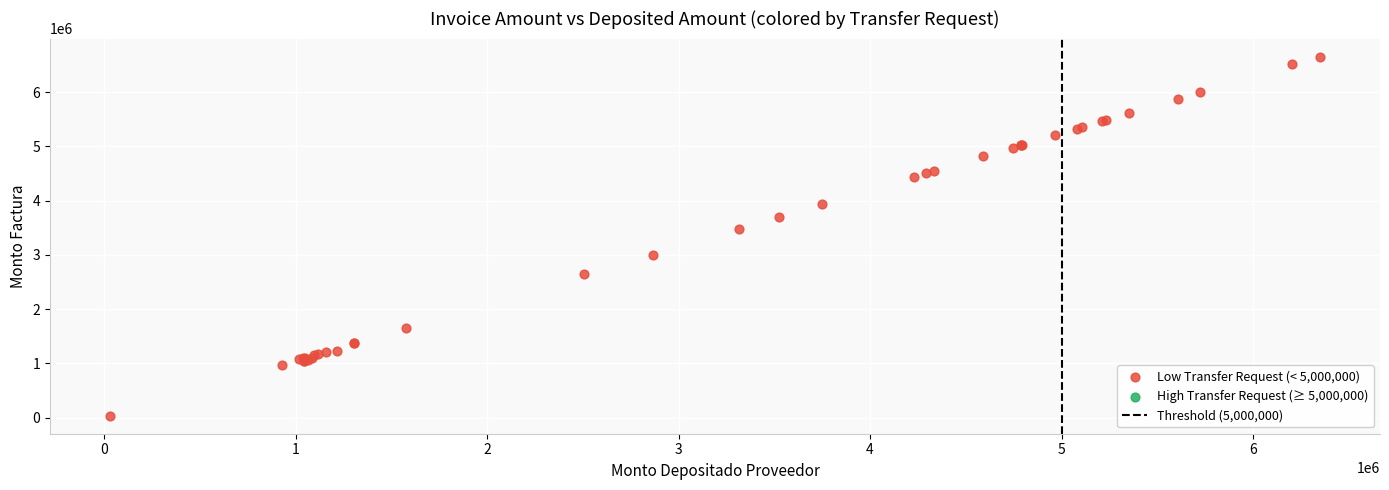

What Y value in the scatter plot is closest to 3345348?

3477414